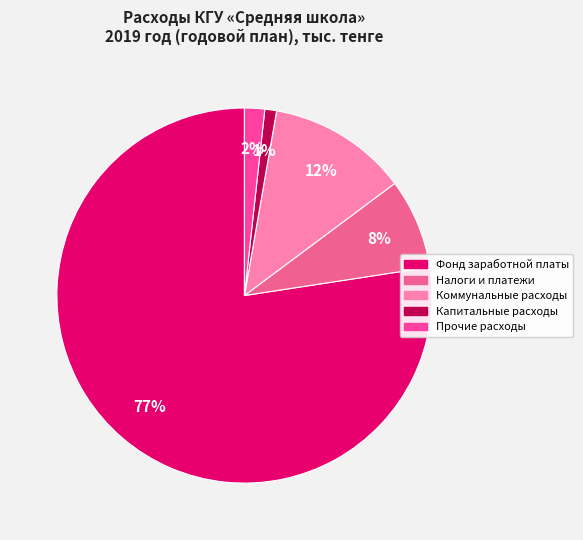

Is there a majority slice in this chart?

Yes